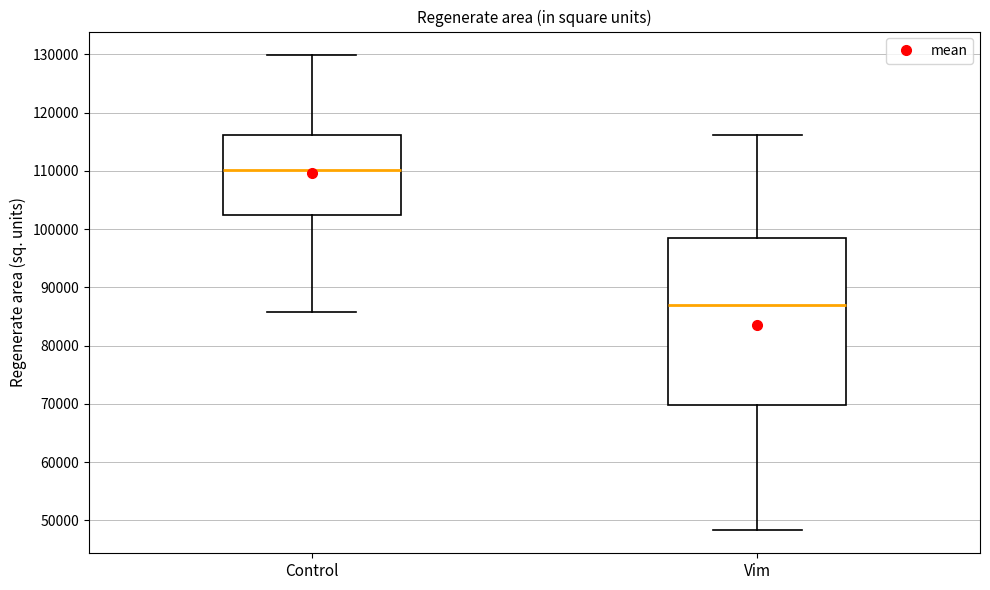

Which box is the tallest, from its lower edge to its upper edge?

Vim